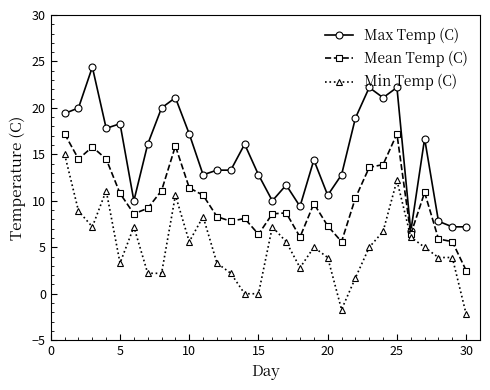

What is the value of the Max Temp (C) point at the 9th from the left?

21.1